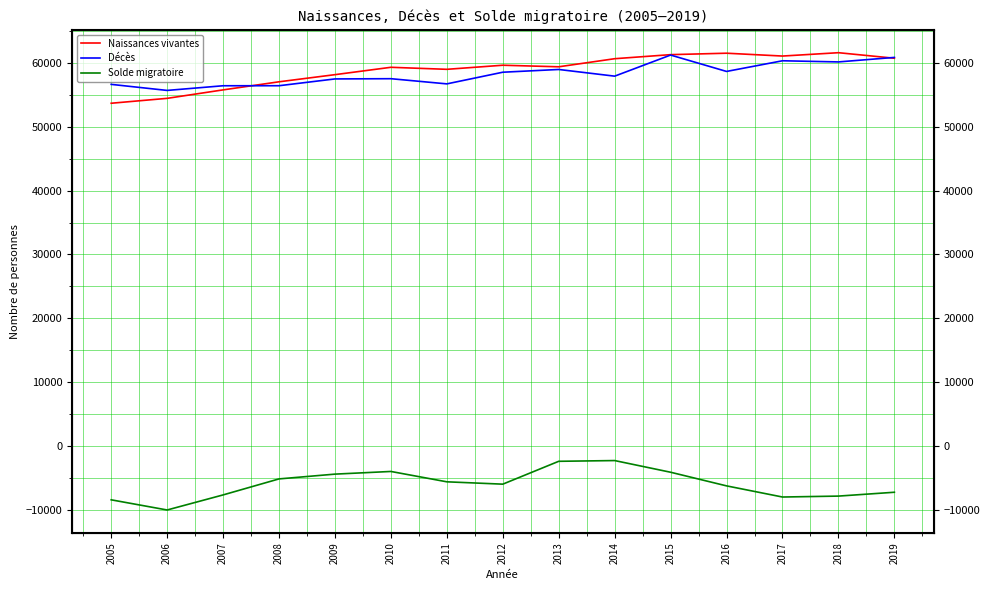

What is the value of the Solde migratoire point at the 13th from the left?

-8037